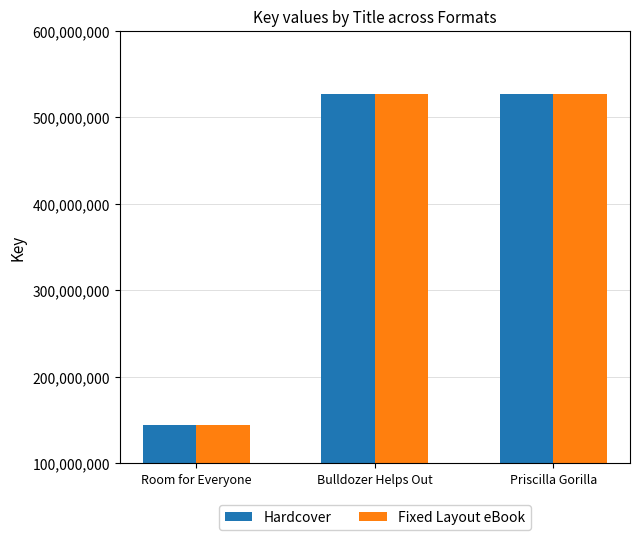

What is the approximate value of Hardcover at Priscilla Gorilla, to the nearest 50?

527299100